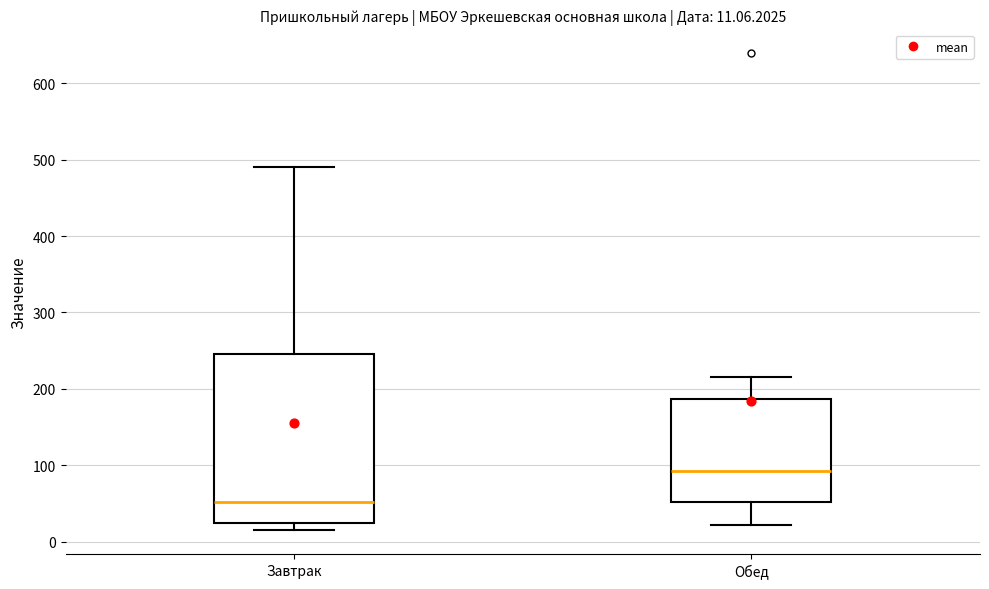

Comparing the boxes themselves (not the whiskers), which one is the tallest?

Завтрак